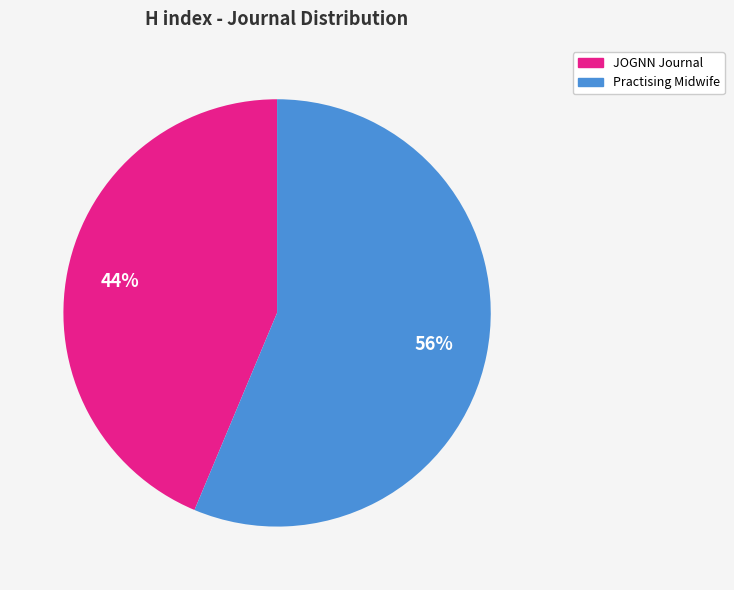

How many segments does this pie chart have?

2